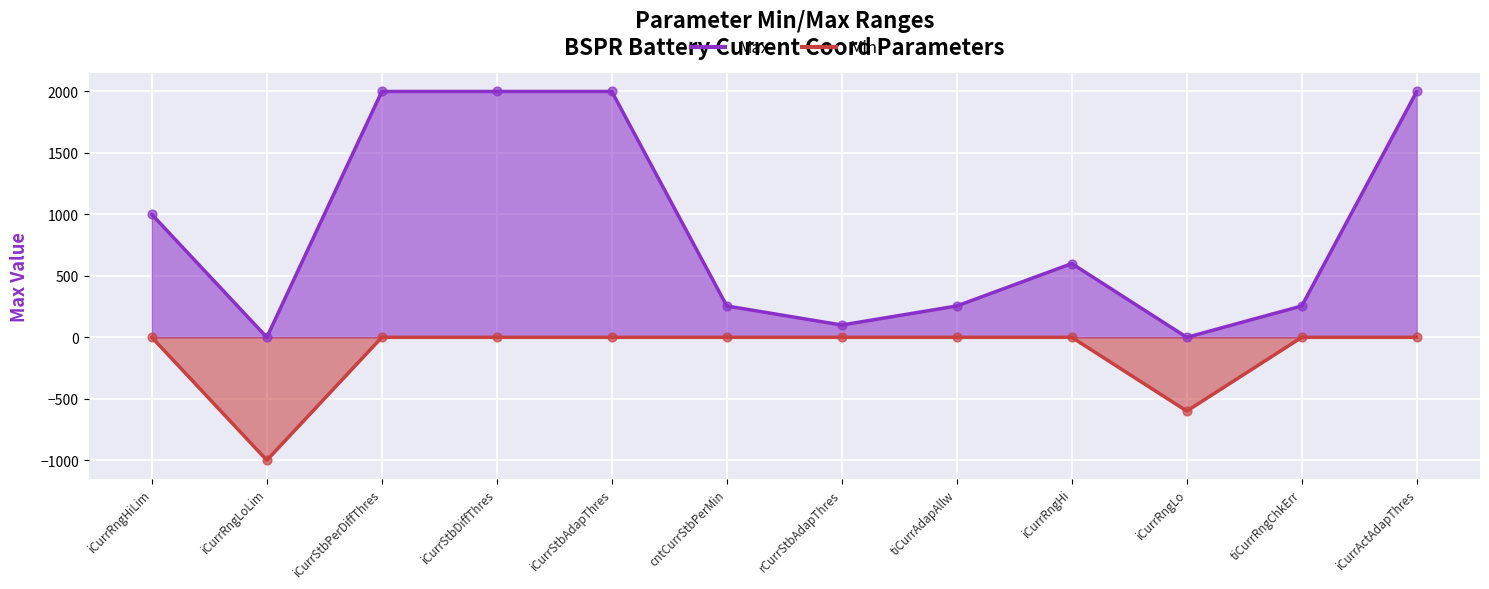

Which series has the largest Y range (max minus min)?

Max